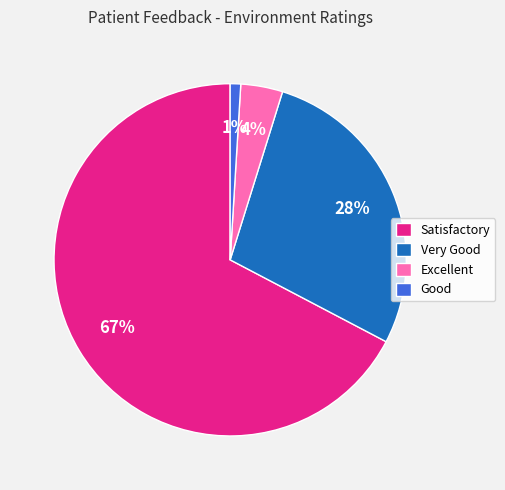

Do Excellent and Satisfactory together represent more than half of the pie?

Yes